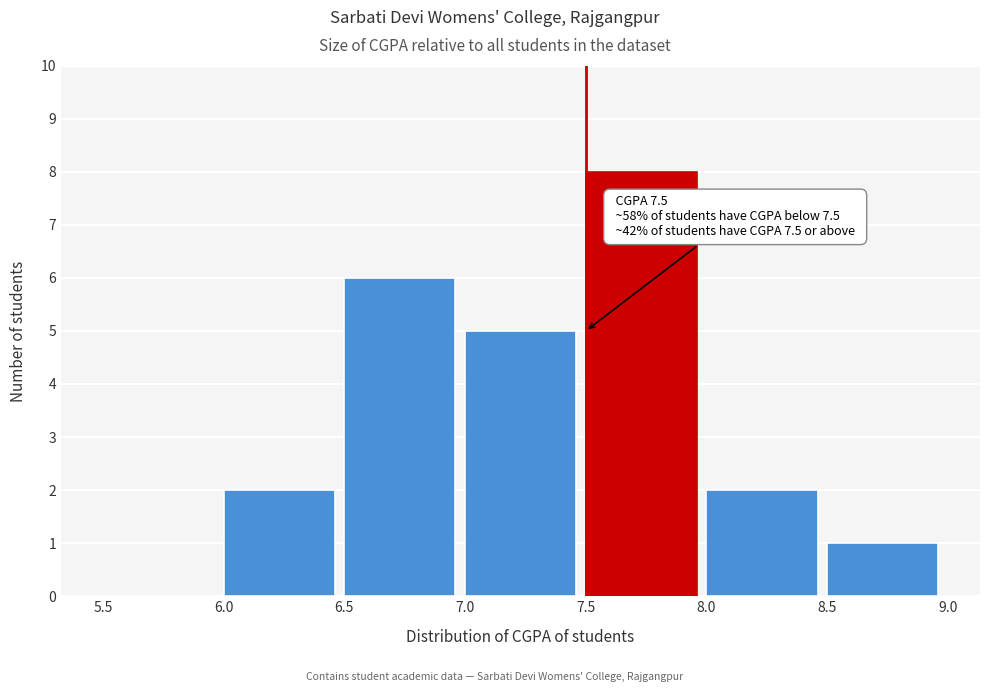

Over which range of the x-axis is the bar tallest?

7.5 to 8.0